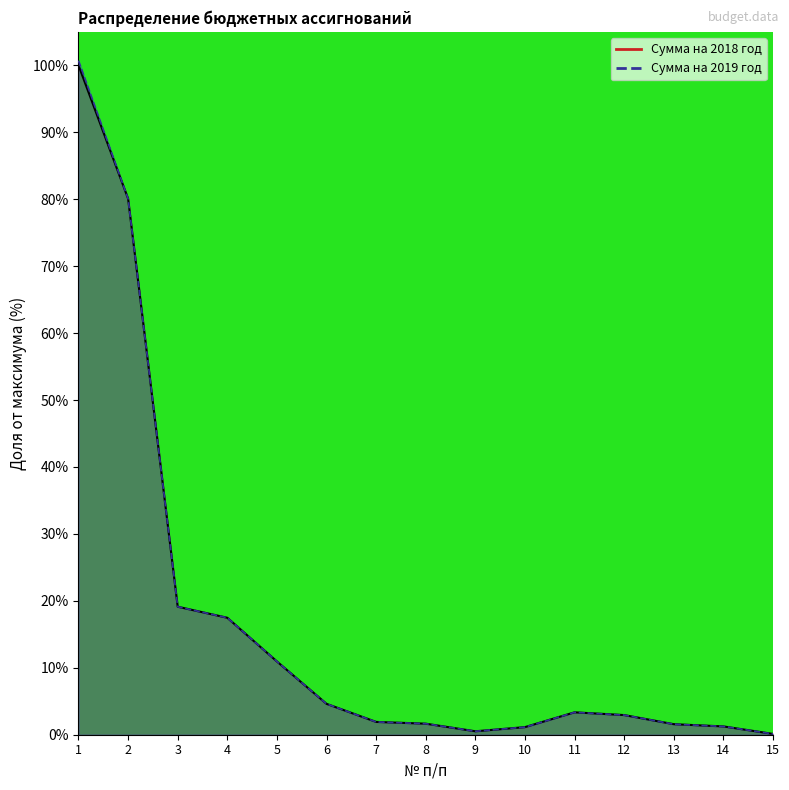

Which series changed the most between 6 and 13?

Сумма на 2018 год